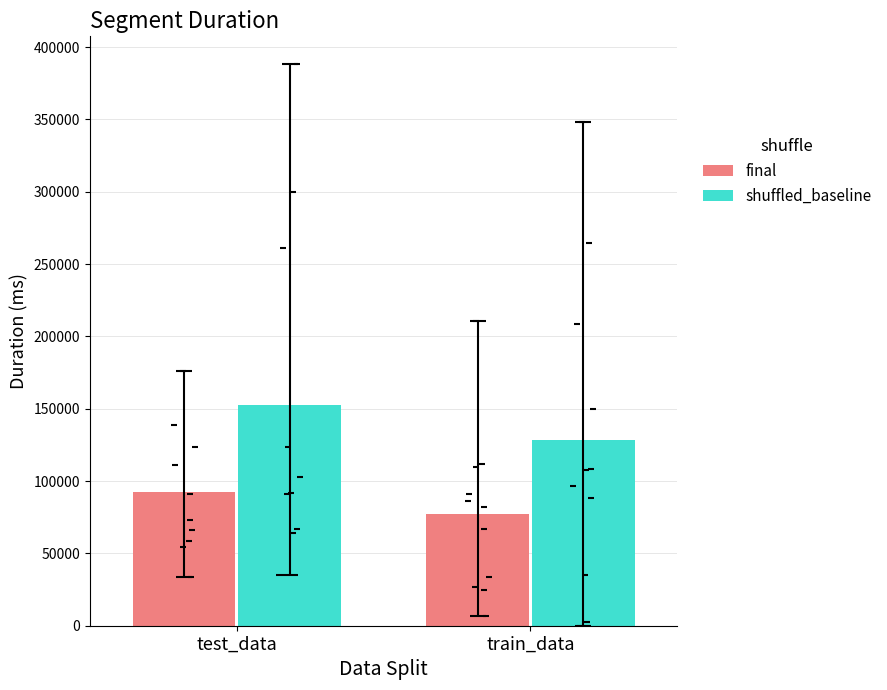

At how many categories does at least one series exceed 123556?

2